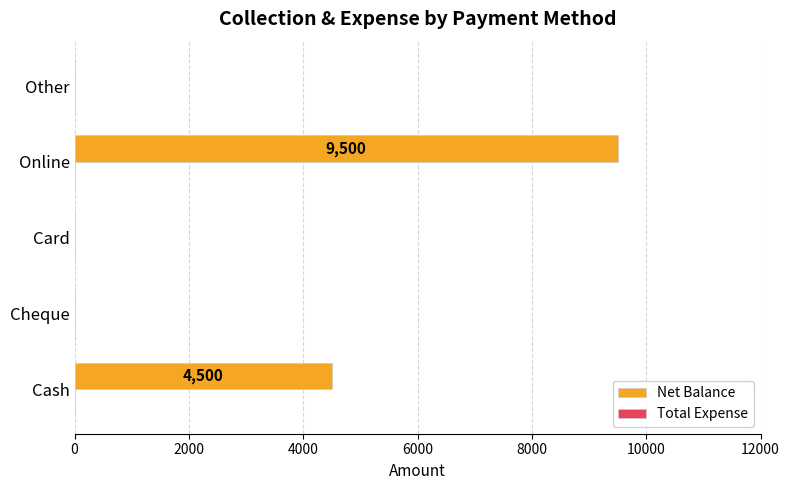

Reading top to bottom, what are all the values shown in this chart?

Other=0	Online=9500	Card=0	Cheque=0	Cash=4500